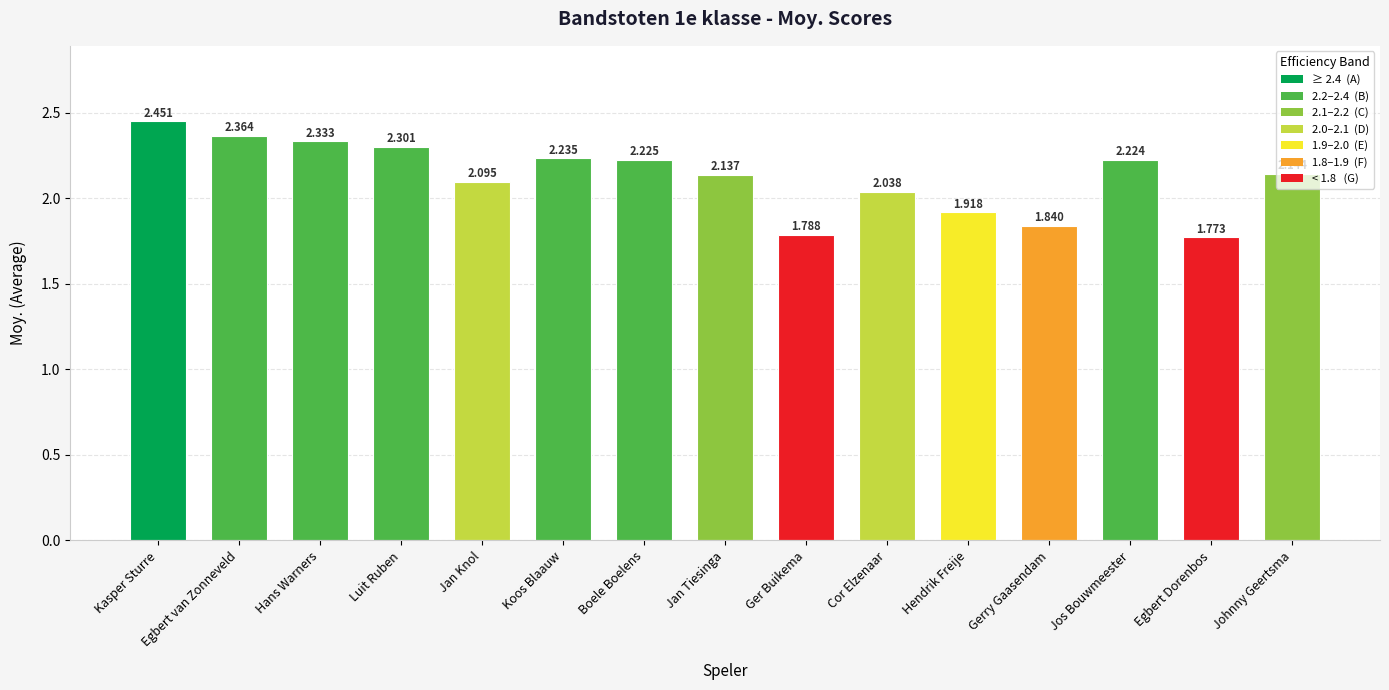

What is the difference between the second highest and minimum values?

0.6